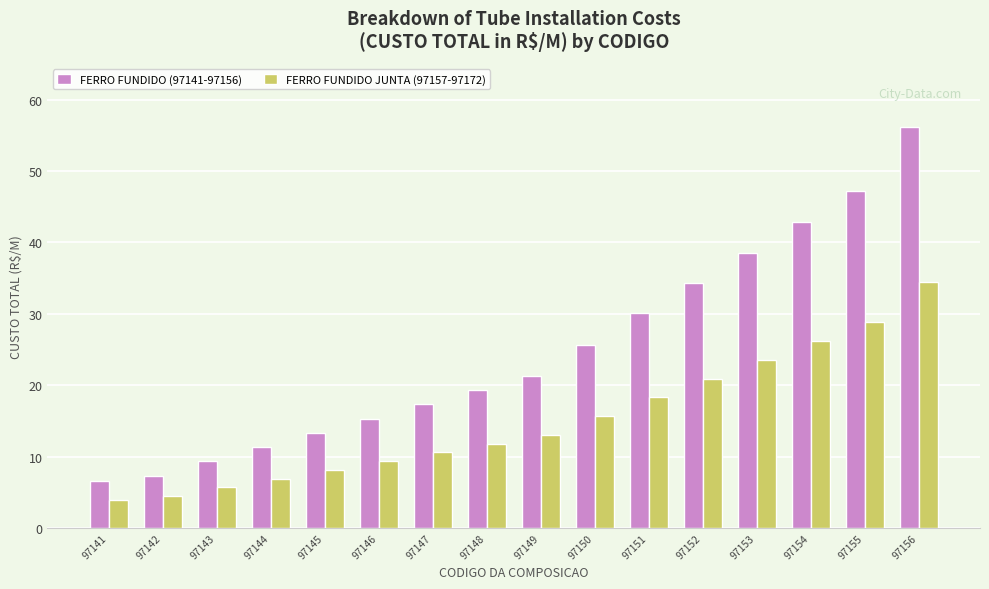

Which series changed the most between 97155 and 97156?

FERRO FUNDIDO (97141-97156)